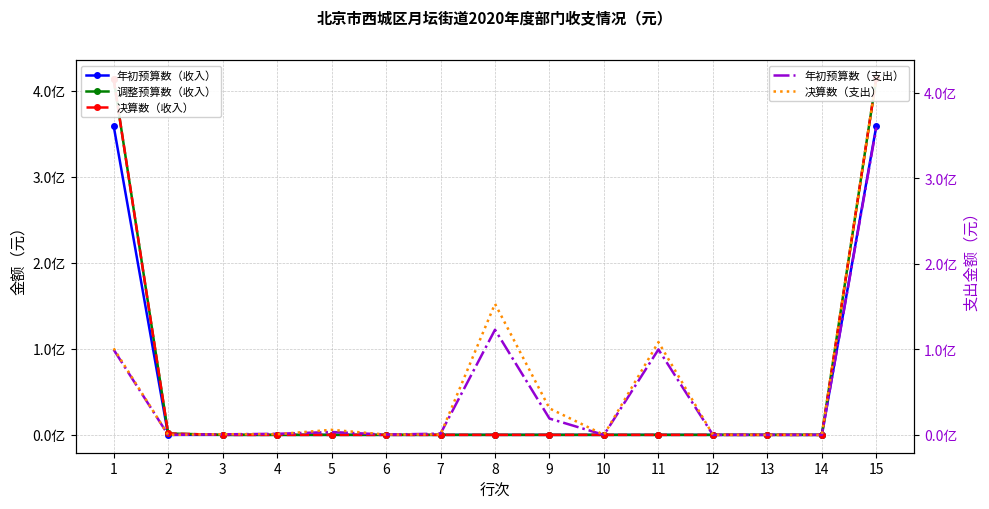

Between 12 and 8, which is larger?

12